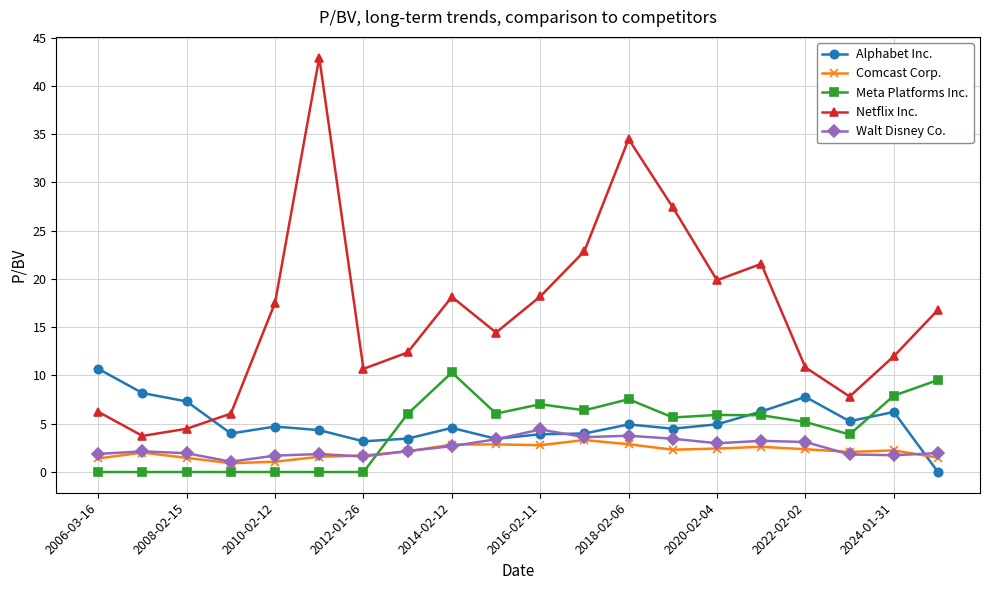

Which series has the widest spread of values?

Netflix Inc.